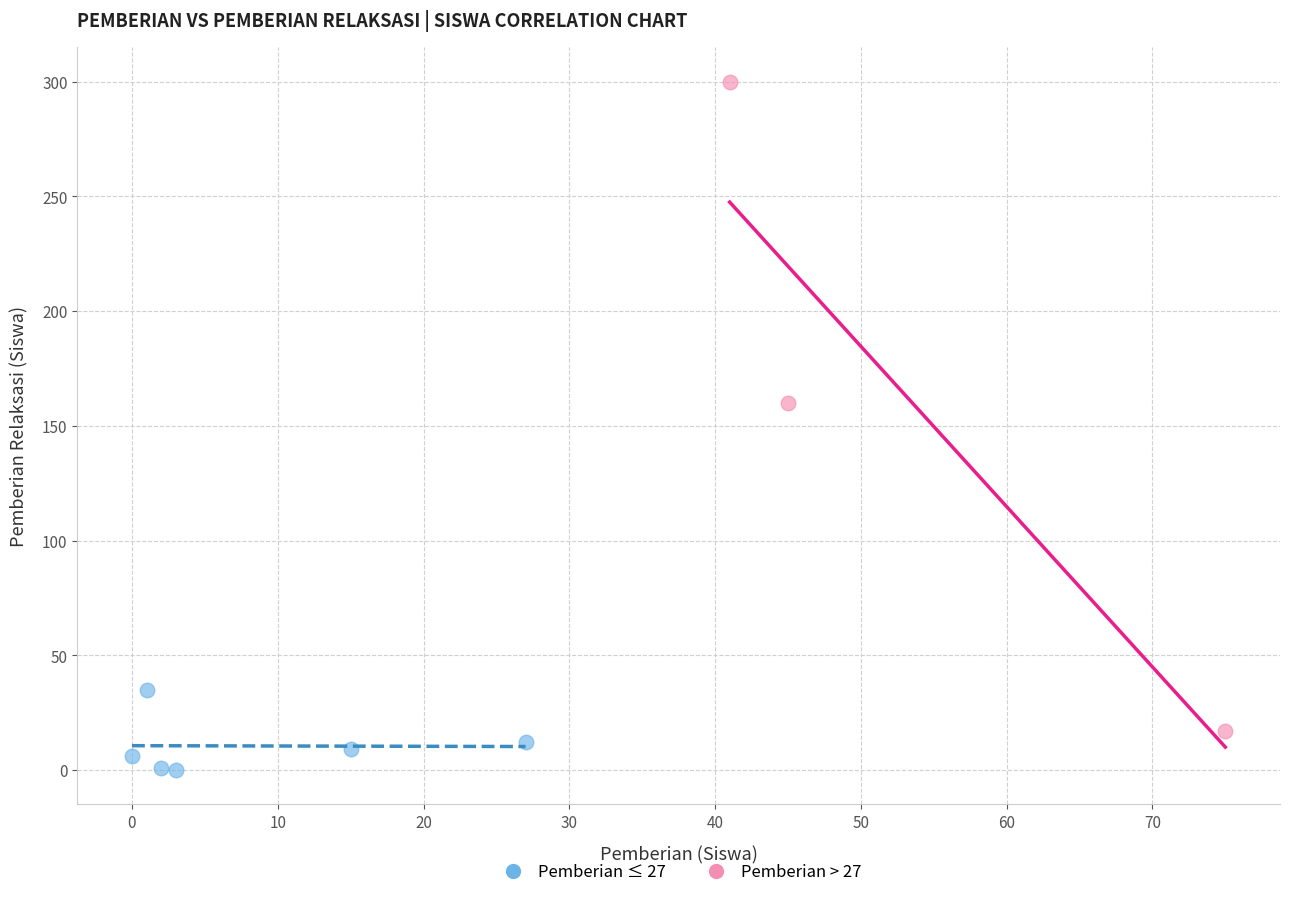

Which series reaches the minimum Y coordinate?

Pemberian ≤ 27